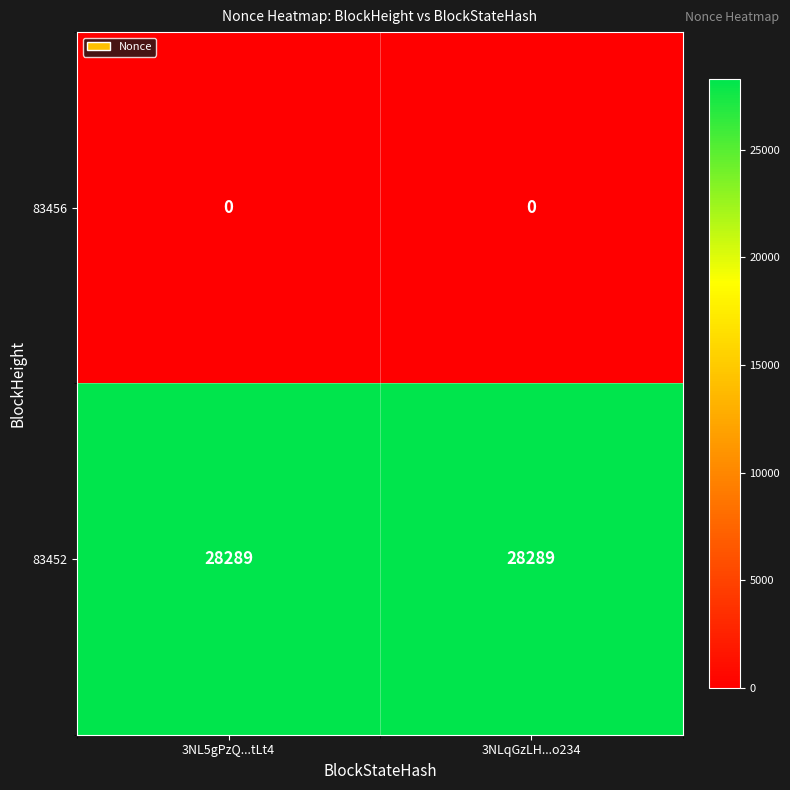

Which series has the largest total across all categories?

83452